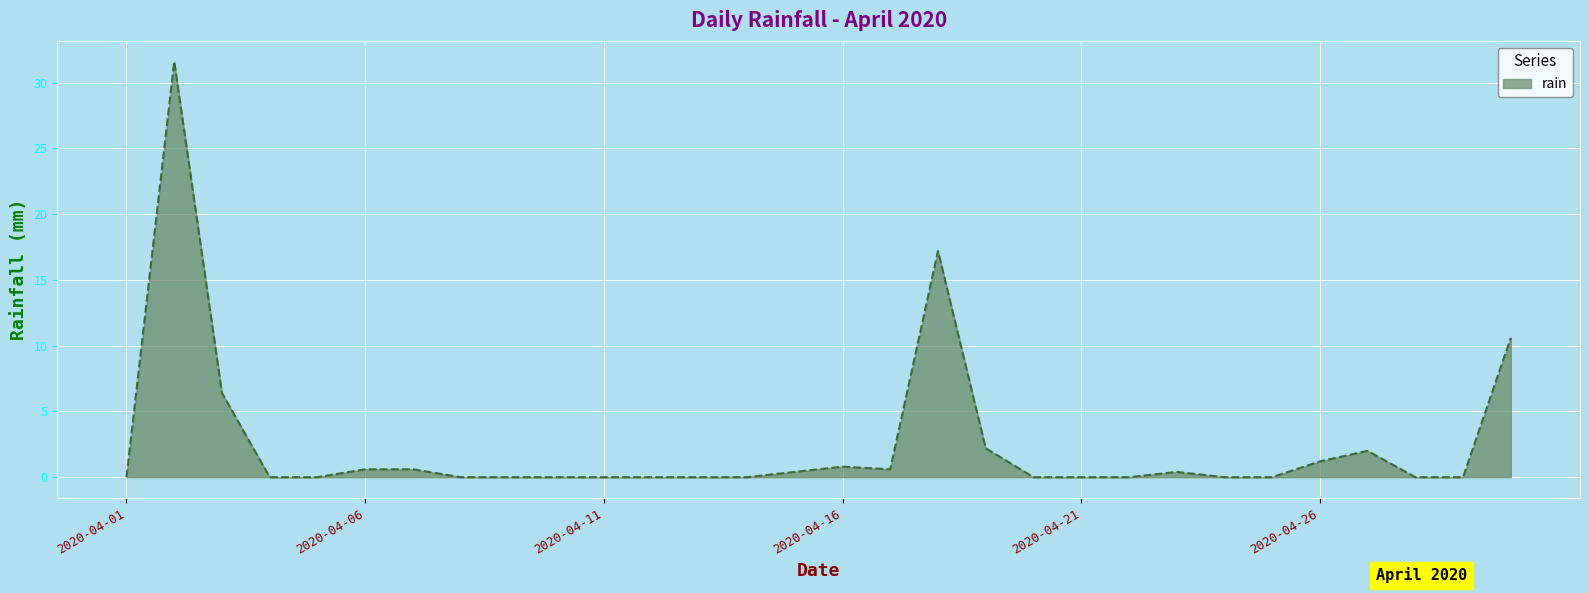

What is the maximum value shown in the chart?

31.6